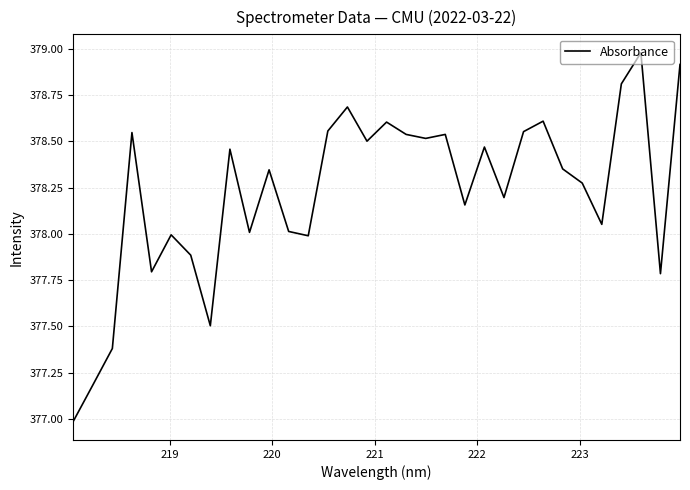

What is the greatest value displayed?

379.0